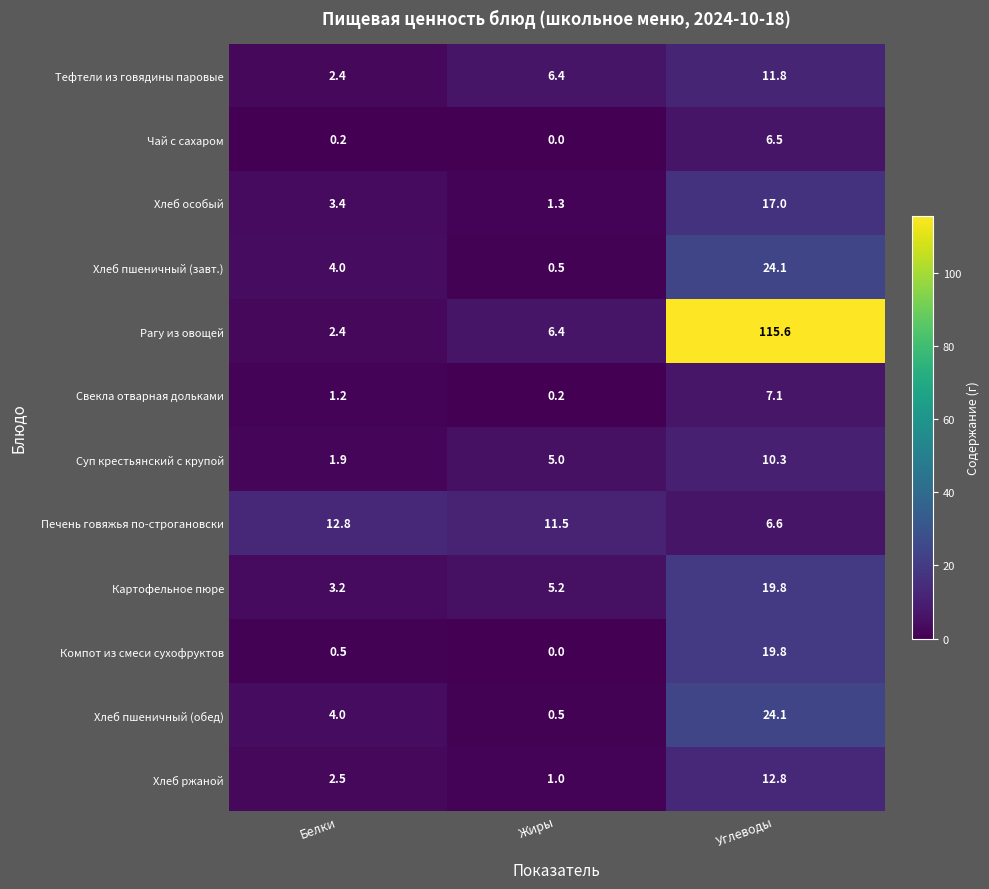

Which category has the highest value in the Печень говяжья по-строгановски series?

Белки